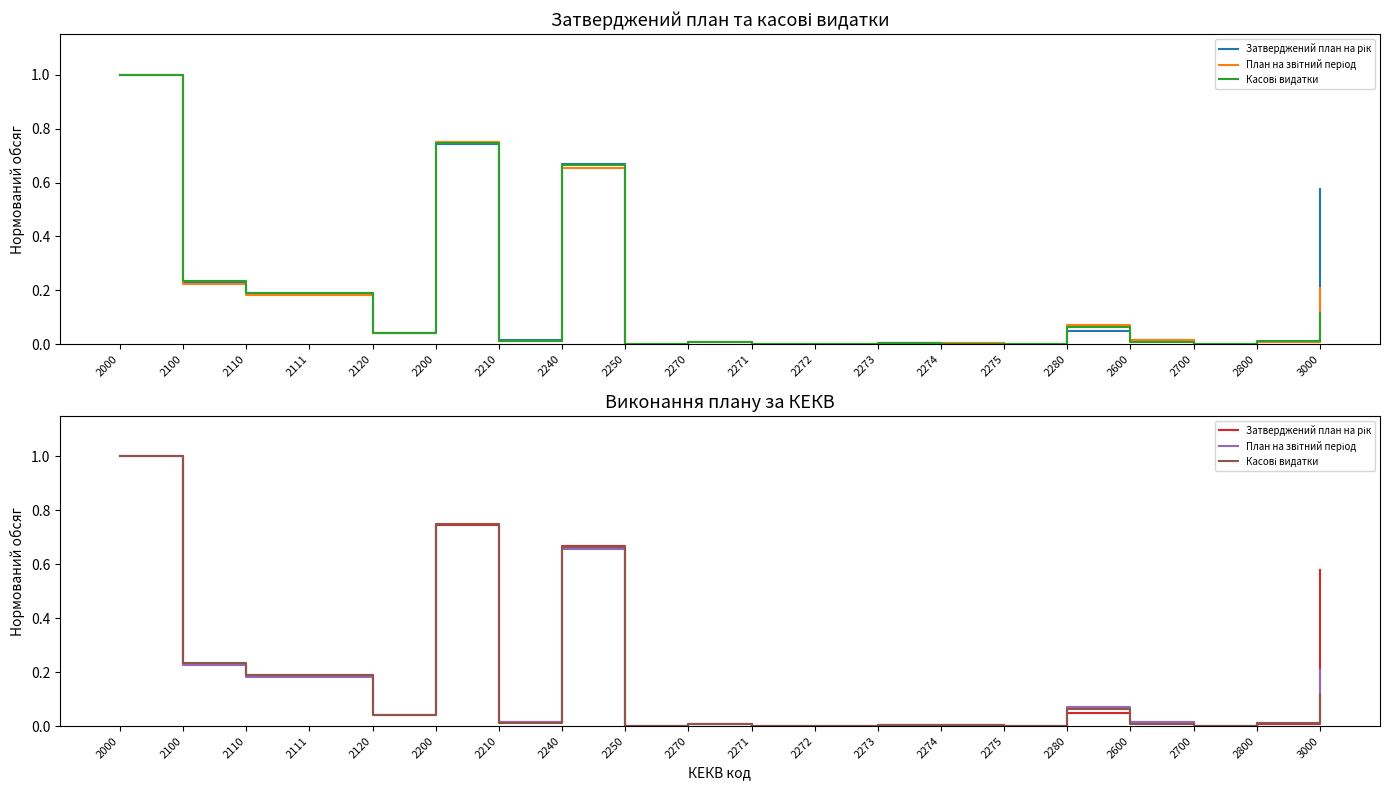

What is the difference between the maximum and second lowest values in the План на звітний період series?

1.0